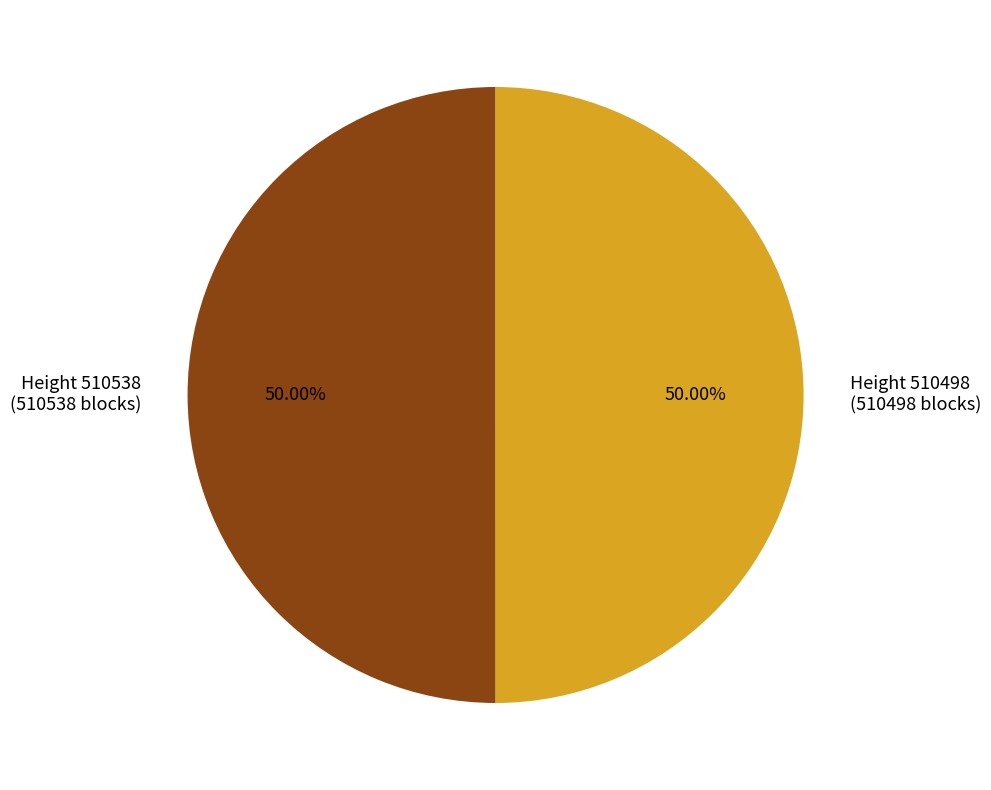

Combined, do Height 510538 (510538 blocks) and Height 510498 (510498 blocks) account for over 50%?

Yes